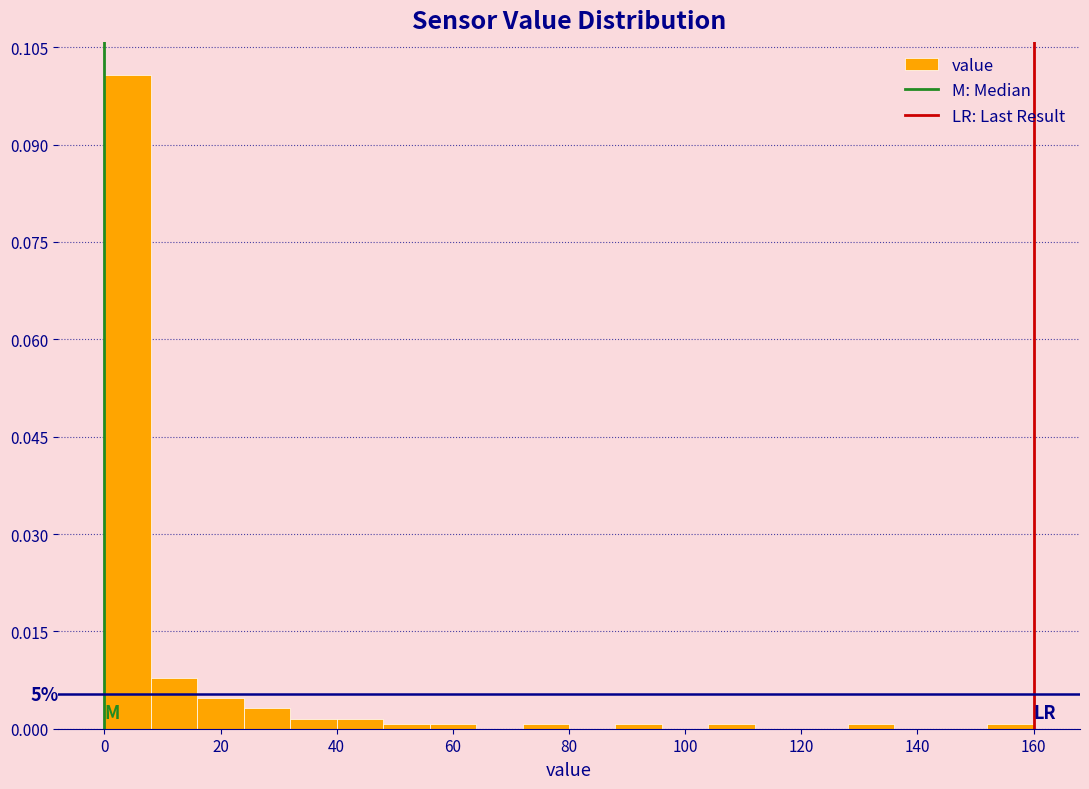

Which range on the x-axis has the tallest bar?

0 to 8